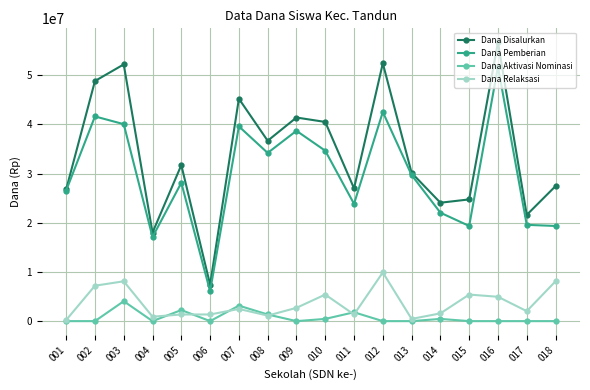

The Dana Relaksasi series shows 13844418 at 018. True or false?

False